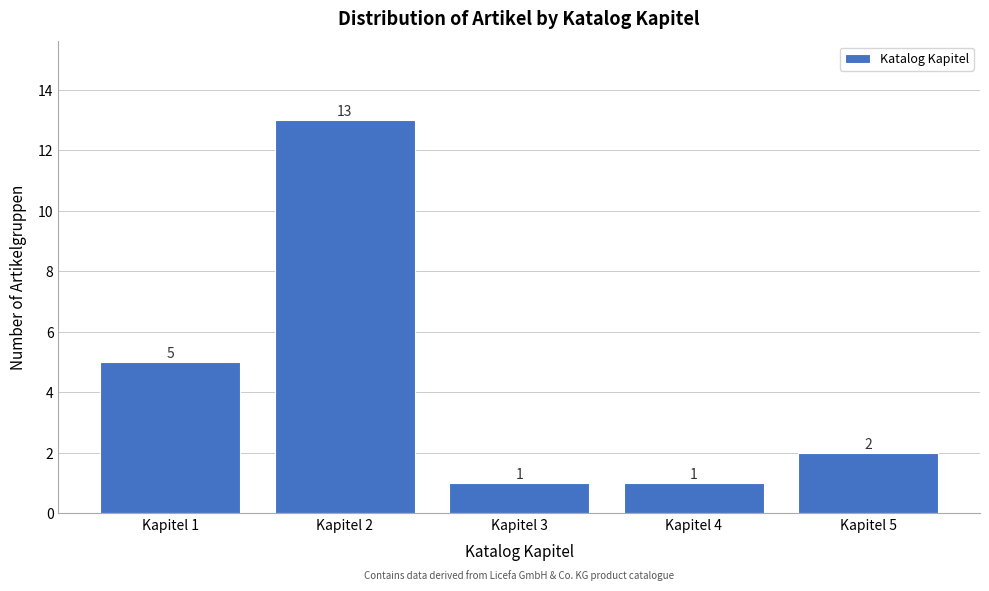

Reading left to right, extract all data points from this chart.

5	13	1	1	2